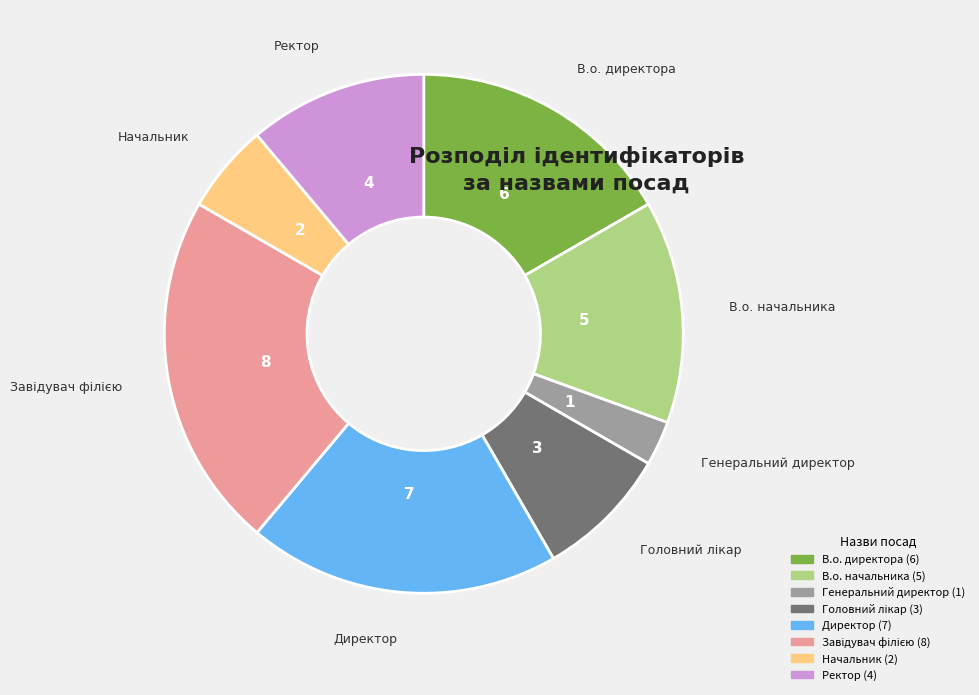

Count the number of slices in the pie.

8